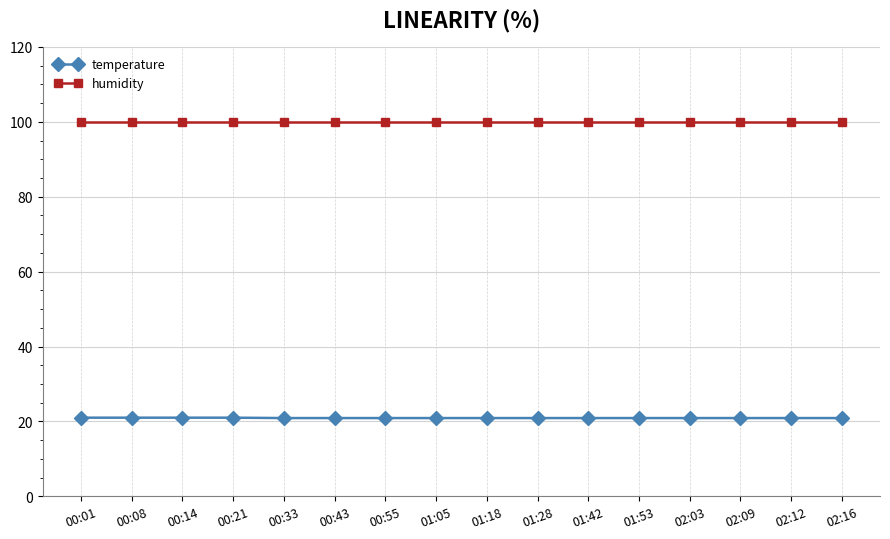

What is the label of the 10th point from the right?

00:55